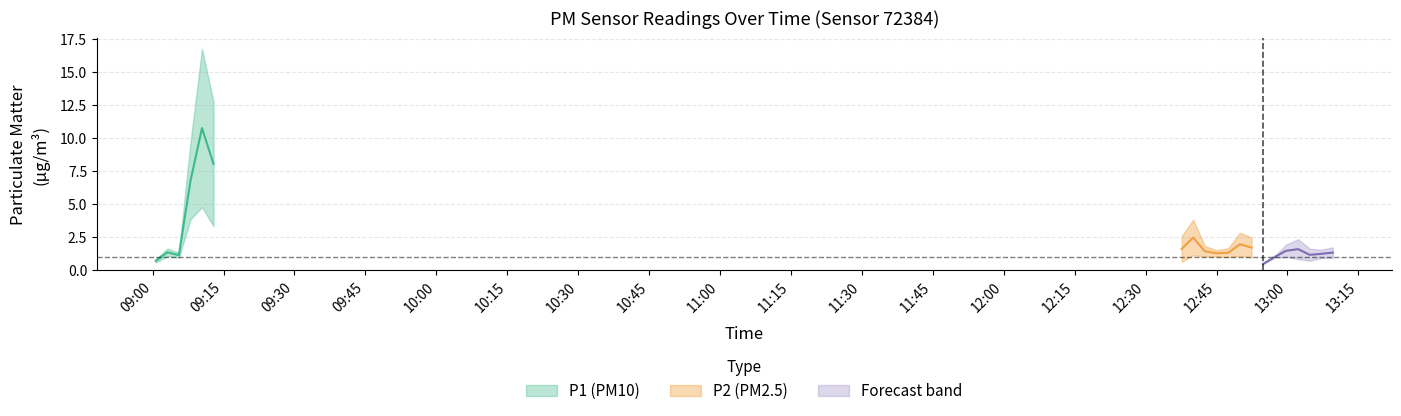

What is the label of the 7th point from the right?

12:54